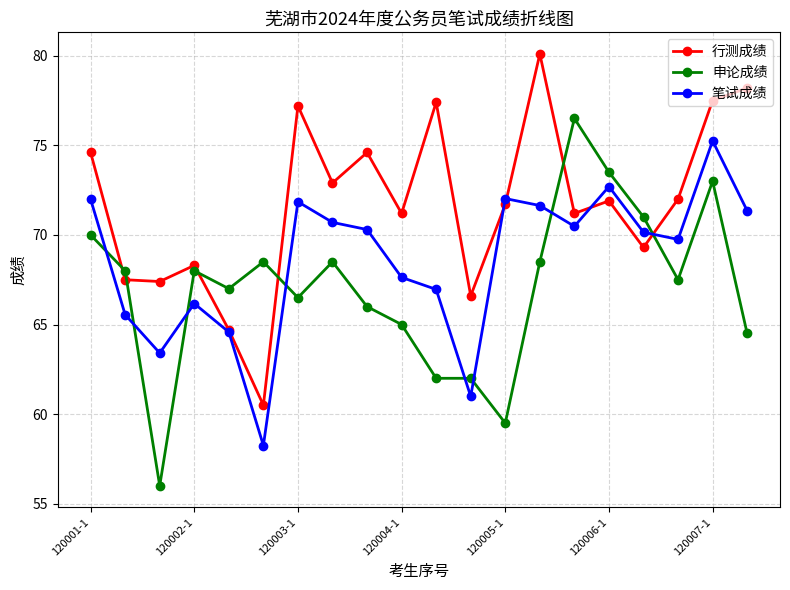

At how many categories does at least one series exceed 57?

20